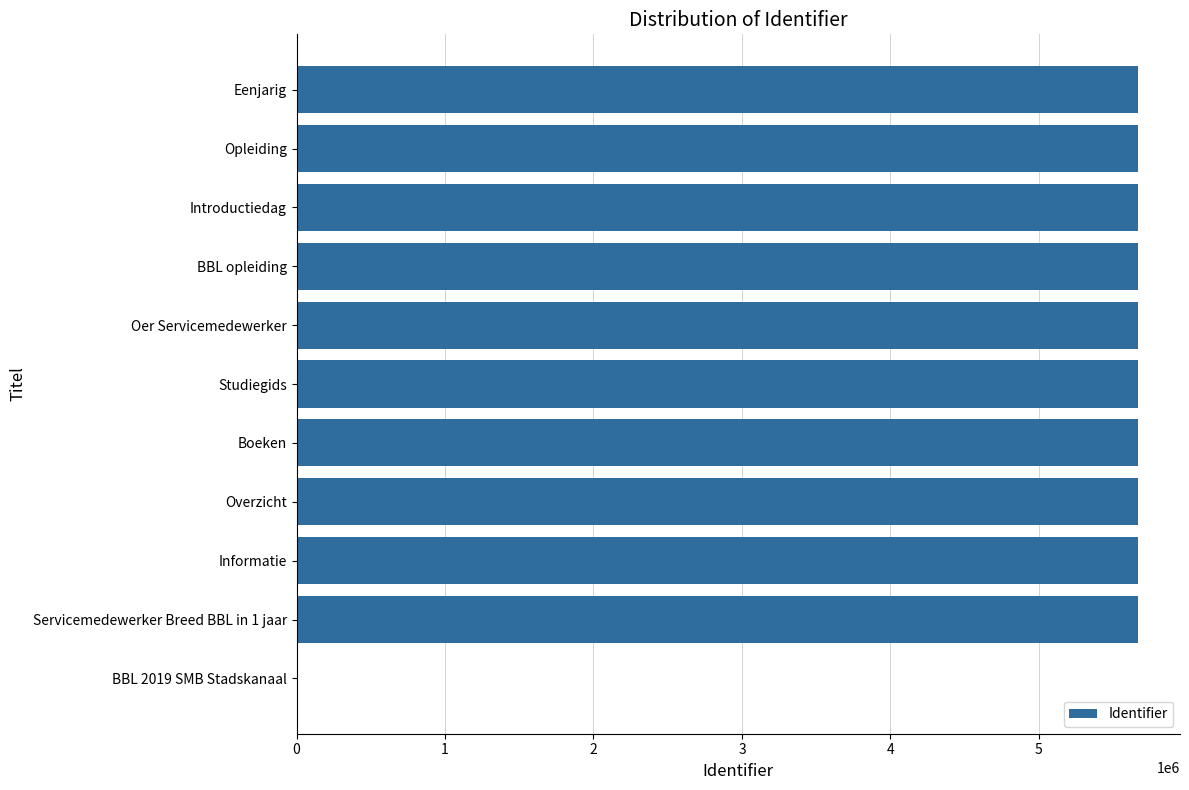

Where is the data nearest to the value 2833518?

Servicemedewerker Breed BBL in 1 jaar